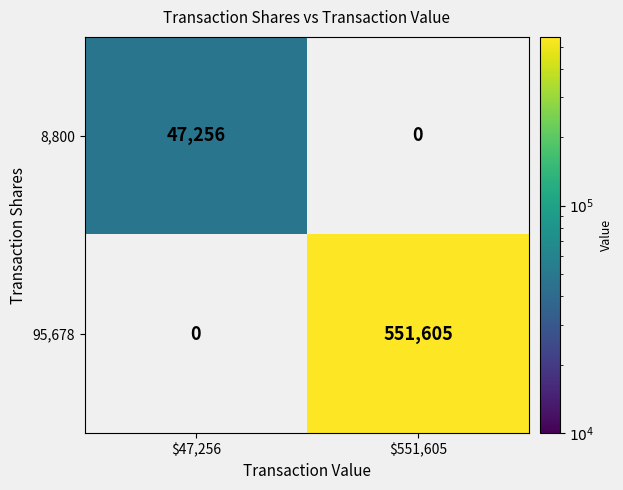

True or false: 8,800 has a value of 47256 at $47,256.

True